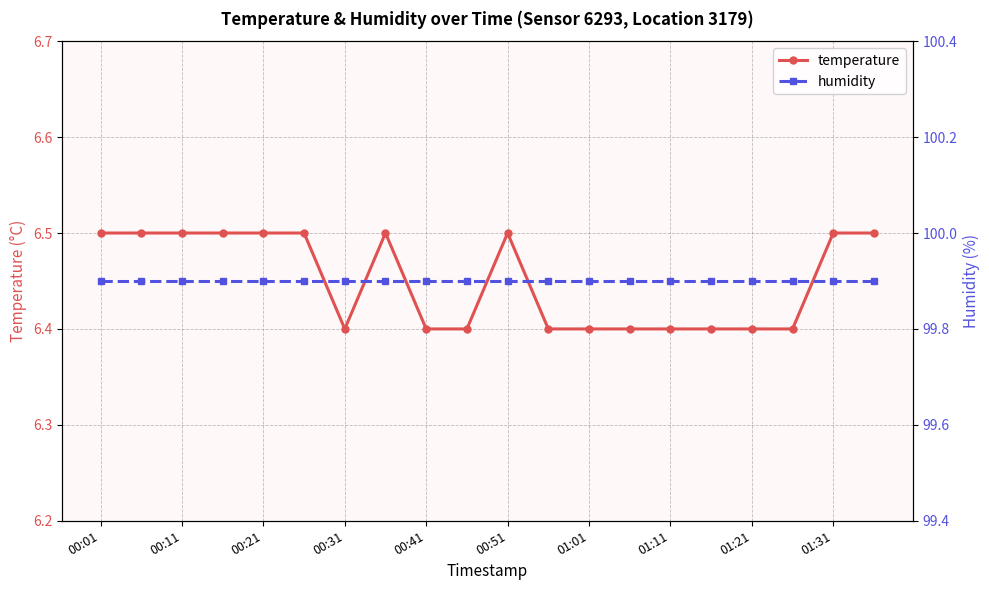

What is the greatest value displayed?

99.9